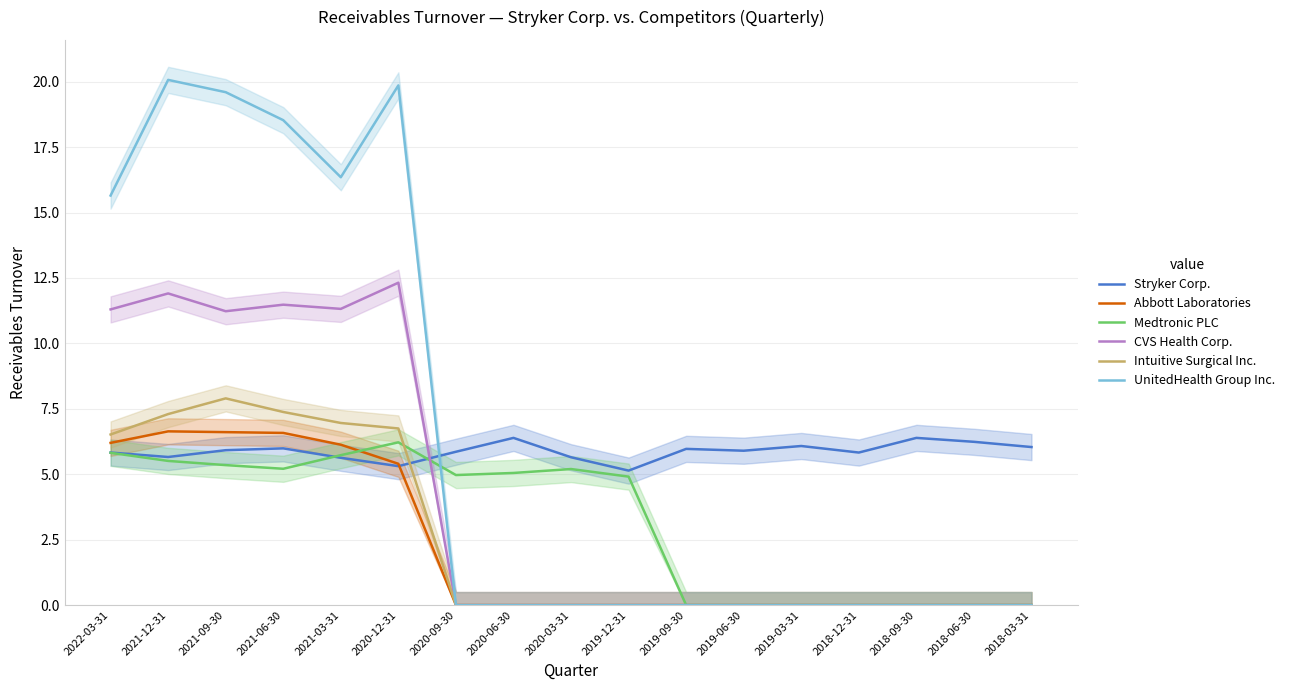

After their last crossing, which series has the higher values: Medtronic PLC or Stryker Corp.?

Stryker Corp.